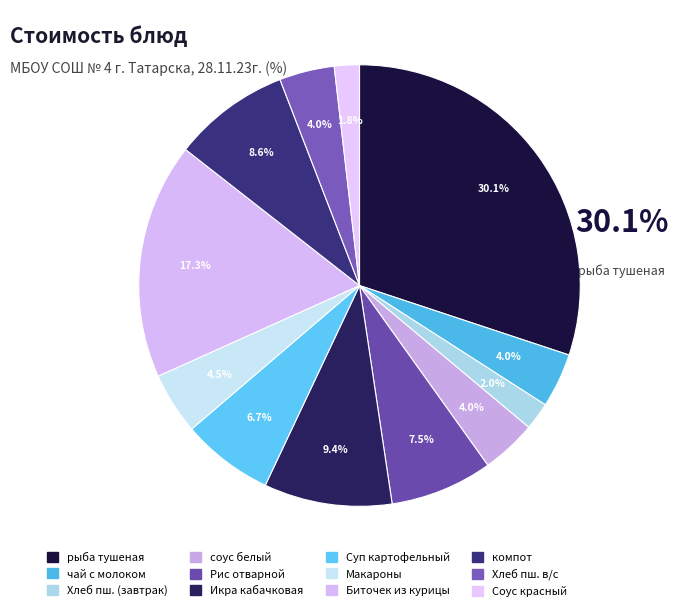

Rank the categories by value from lowest to highest.

Соус красный основной, Хлеб пшеничный (завтрак), чай с молоком, сахаром, соус белый основной, Хлеб пшеничный в/с, Макароны отварные, Суп картофельный с горохом, Рис отварной, компот из сухофруктов, Икра кабачковая, Биточек из курицы, рыба тушеная с овощами